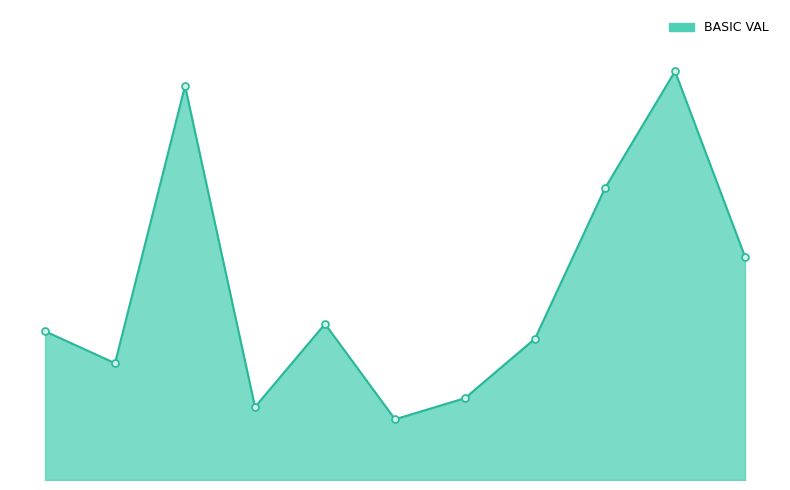

What is the value of the 5th point from the left?

7553.5